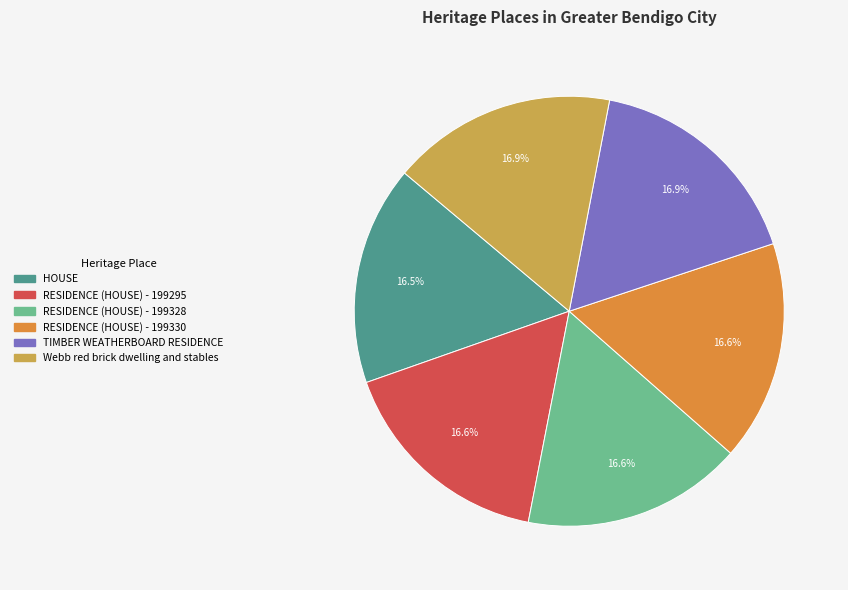

What portion of the pie excludes Webb red brick dwelling and stables?

83.1%